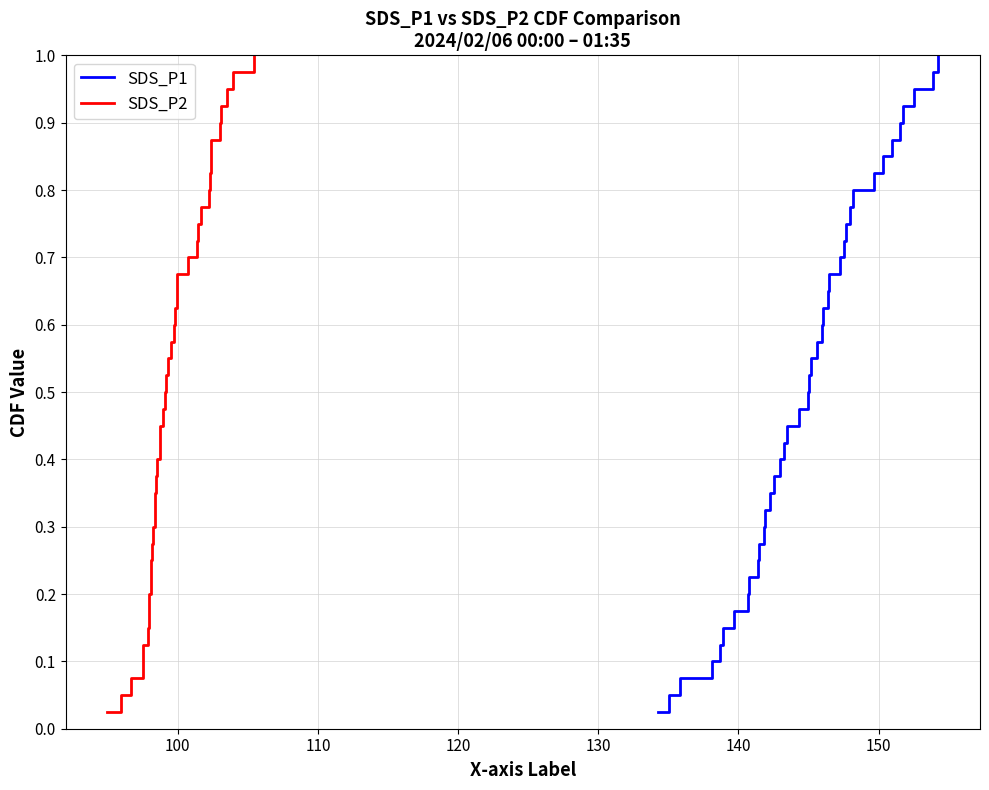

Reading left to right, what are all the values shown in this chart?

SDS_P1: 0.0	0.1	0.1	0.1	0.1	0.1	0.2	0.2	0.2	0.2	0.3	0.3	0.3	0.3	0.4	0.4	0.4	0.5	0.5	0.5	0.5	0.6	0.6	0.6	0.6	0.7	0.7	0.7	0.7	0.8	0.8	0.8	0.8	0.8	0.9	0.9	0.9	0.9	1.0	1.0
SDS_P2: 0.0	0.1	0.1	0.1	0.1	0.1	0.2	0.2	0.2	0.2	0.3	0.3	0.3	0.3	0.4	0.4	0.4	0.5	0.5	0.5	0.5	0.6	0.6	0.6	0.6	0.7	0.7	0.7	0.7	0.8	0.8	0.8	0.8	0.8	0.9	0.9	0.9	0.9	1.0	1.0